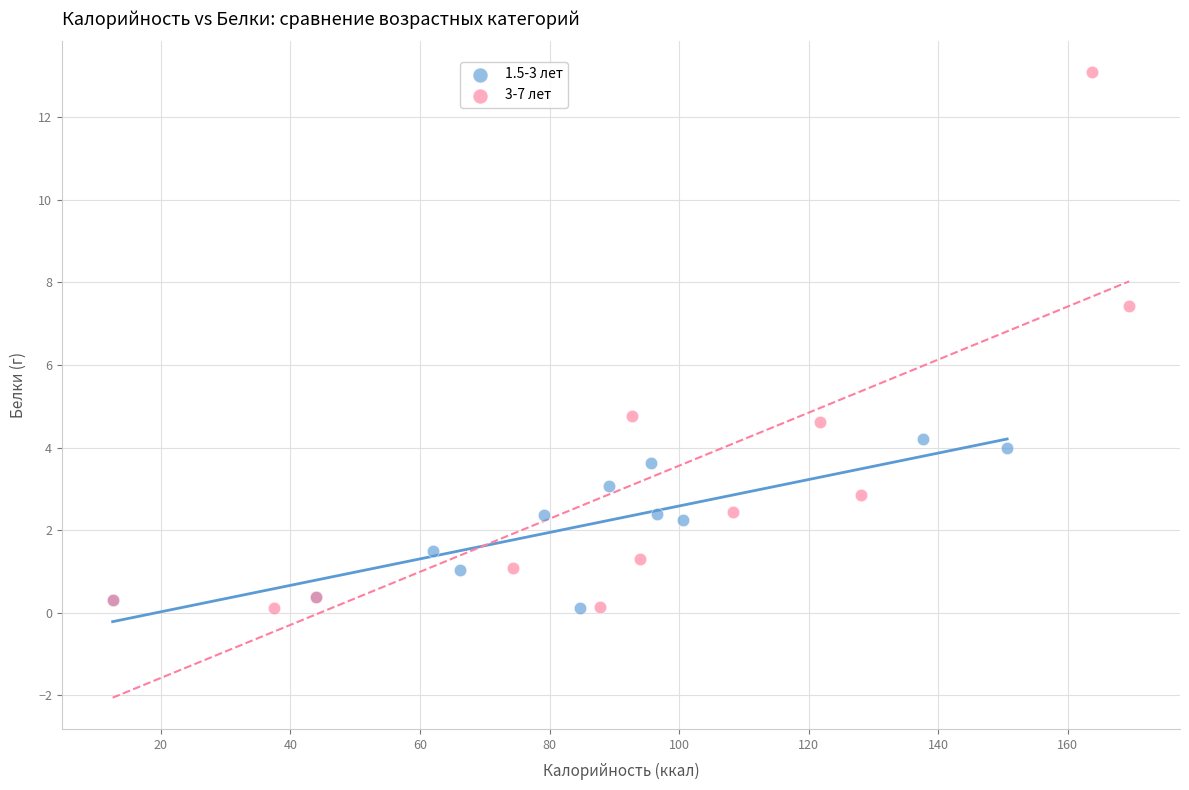

What are all the series names shown in the legend?

1.5-3 лет, 3-7 лет